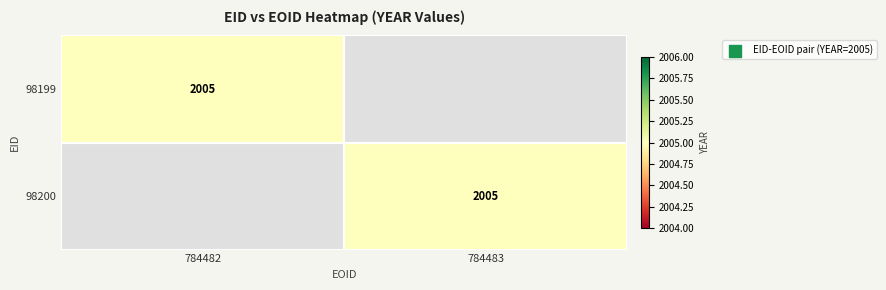

What is the total value across all series at 784483?

2005